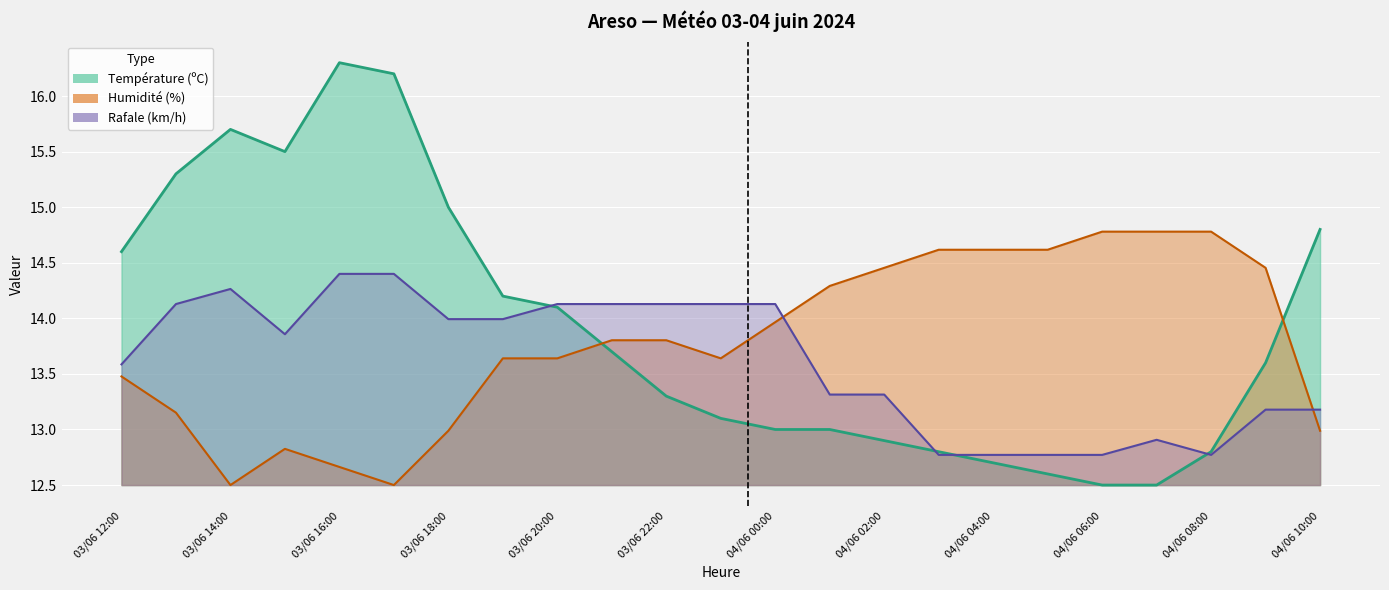

Where do Température (ºC) and Rafale (km/h) first cross each other?

03/06 19:00 and 03/06 20:00